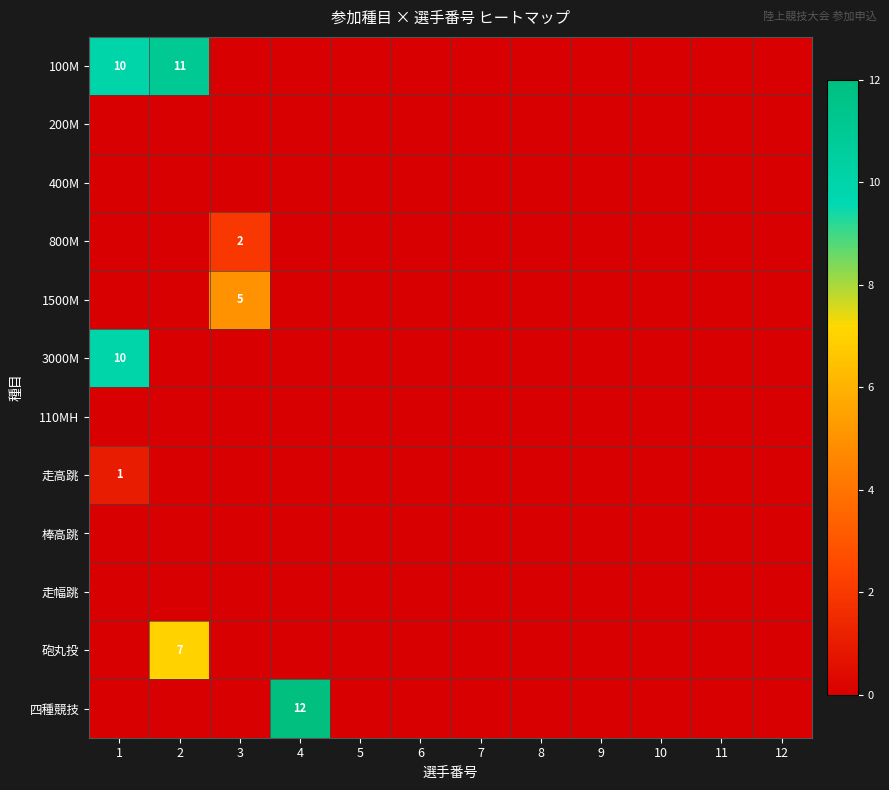

The 100M series shows 18 at 2. True or false?

False